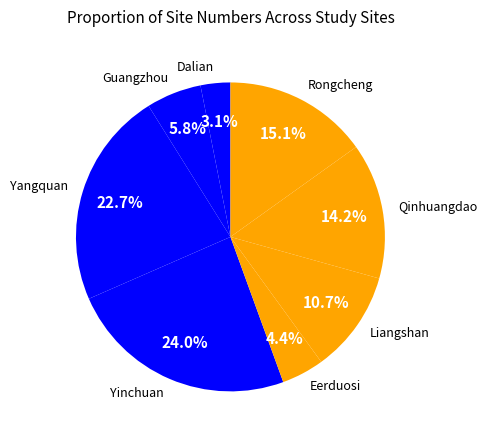

What is the largest slice in the pie chart?

Yinchuan